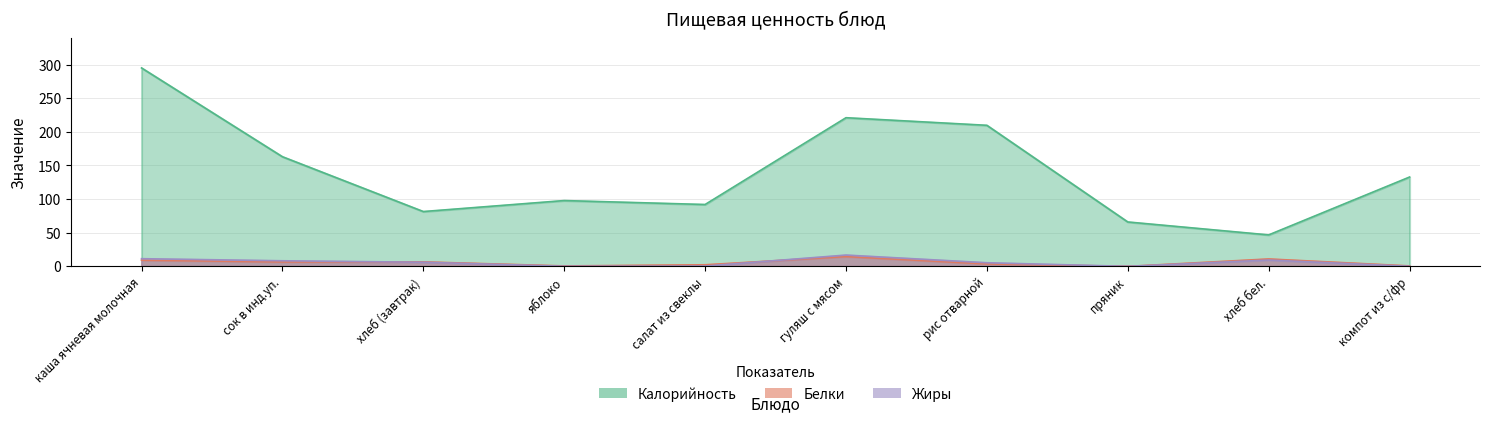

Rank the categories by Калорийность value from lowest to highest.

хлеб бел., пряник, хлеб (завтрак), салат из свеклы, яблоко, компот из с/фр, сок в инд.уп., рис отварной, гуляш с мясом, каша ячневая молочная